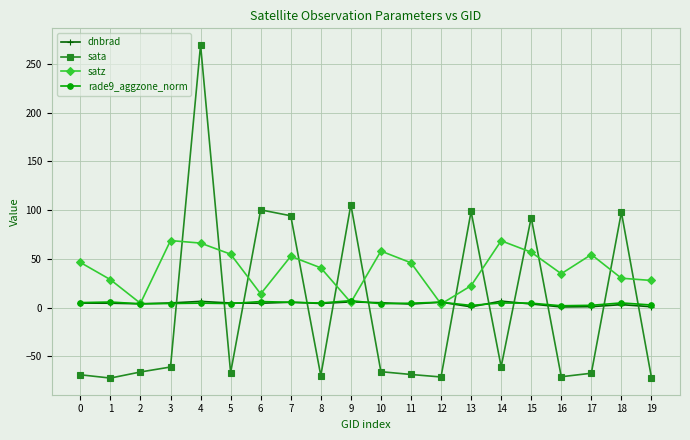

Which series has the largest total across all categories?

satz